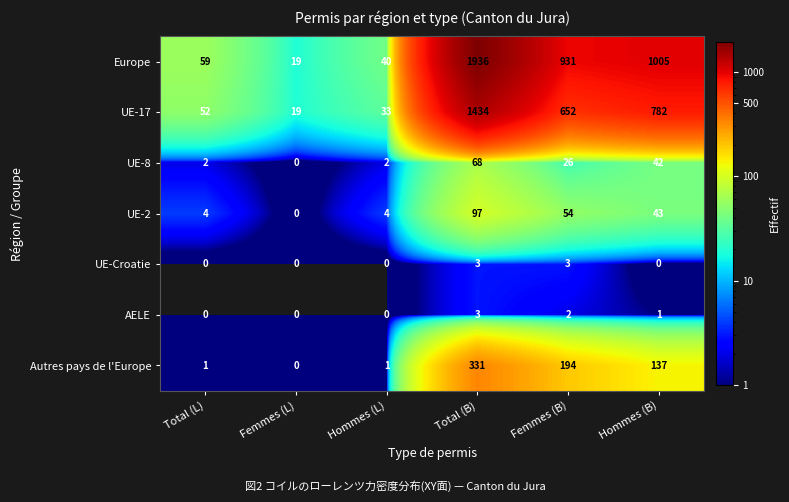

What is the spread (max minus min) of values at Total (L)?

59